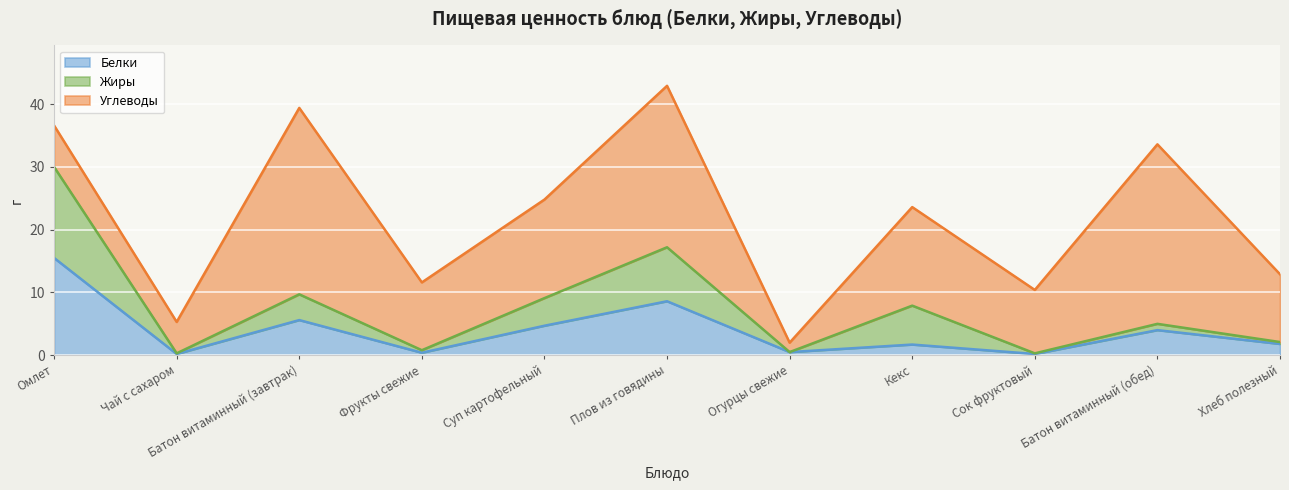

How many data points in Белки are above 1?

7